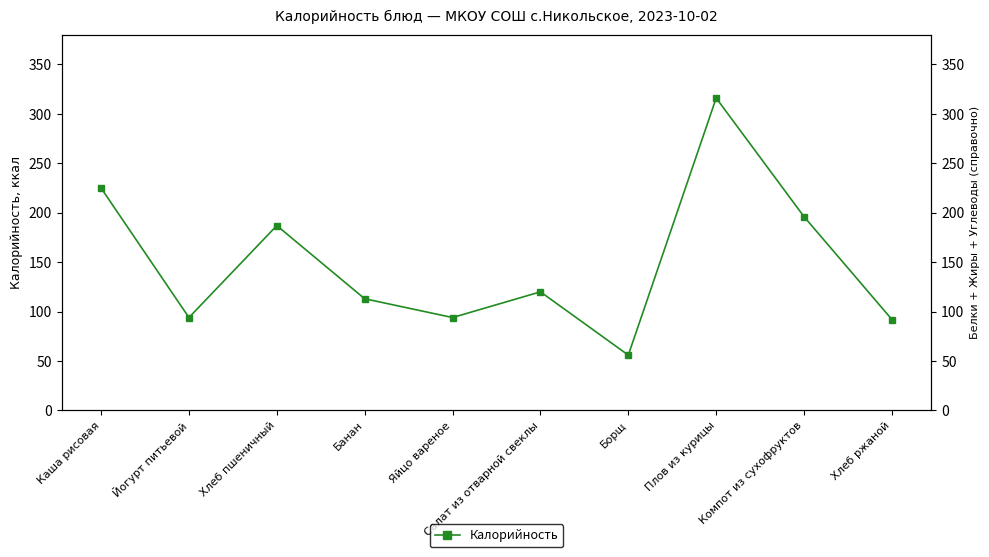

How many data points are less than 120?

5